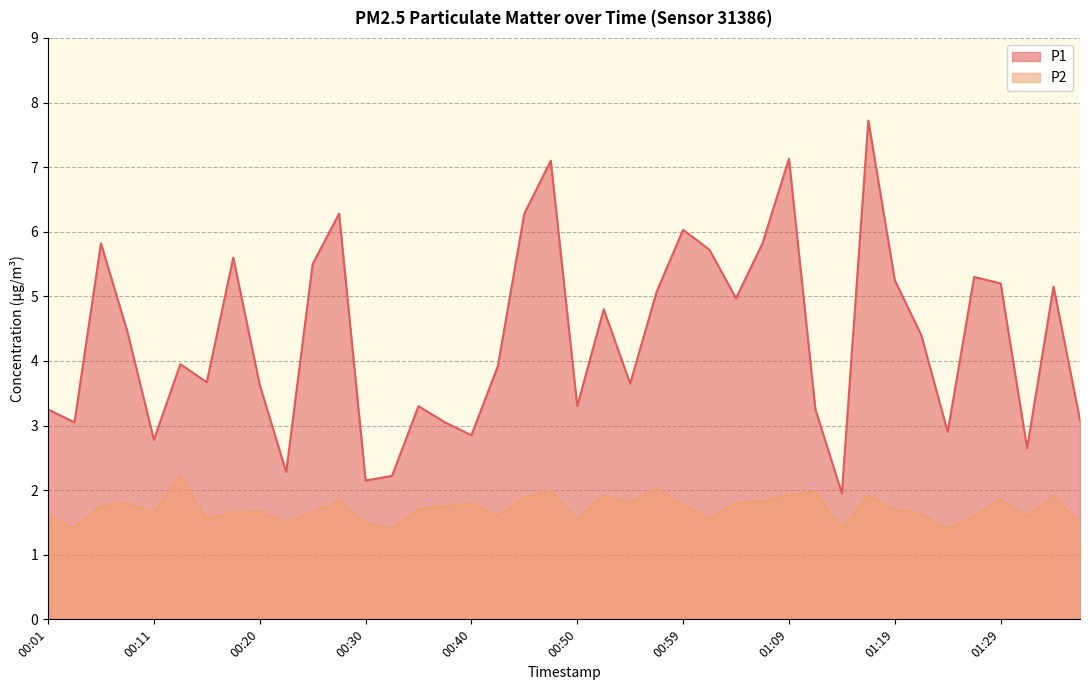

Which label corresponds to the smallest value in the chart?

00:33